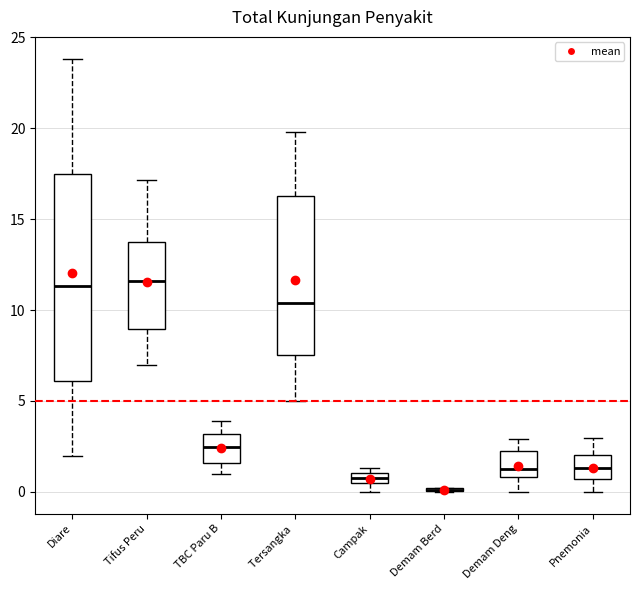

Which box is the tallest, from its lower edge to its upper edge?

Diare